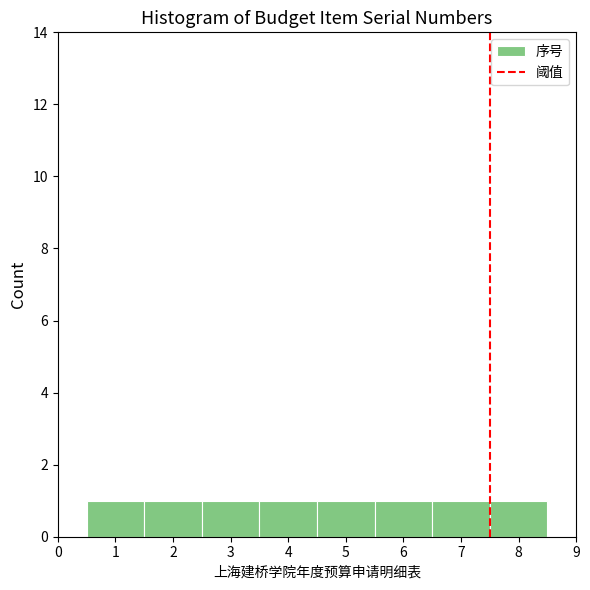

Reading left to right, list every bar in this chart as the range it spans on the x-axis followed by its height. The values are not printed on the chart, so give them approximately, as read against the axis.

0.5 to 1.5: 1
1.5 to 2.5: 1
2.5 to 3.5: 1
3.5 to 4.5: 1
4.5 to 5.5: 1
5.5 to 6.5: 1
6.5 to 7.5: 1
7.5 to 8.5: 1